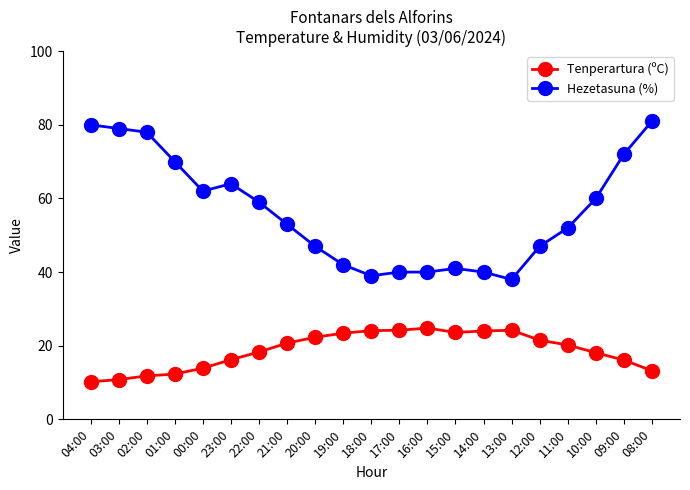

What is the sum of all Hezetasuna (%) values?

1184.0